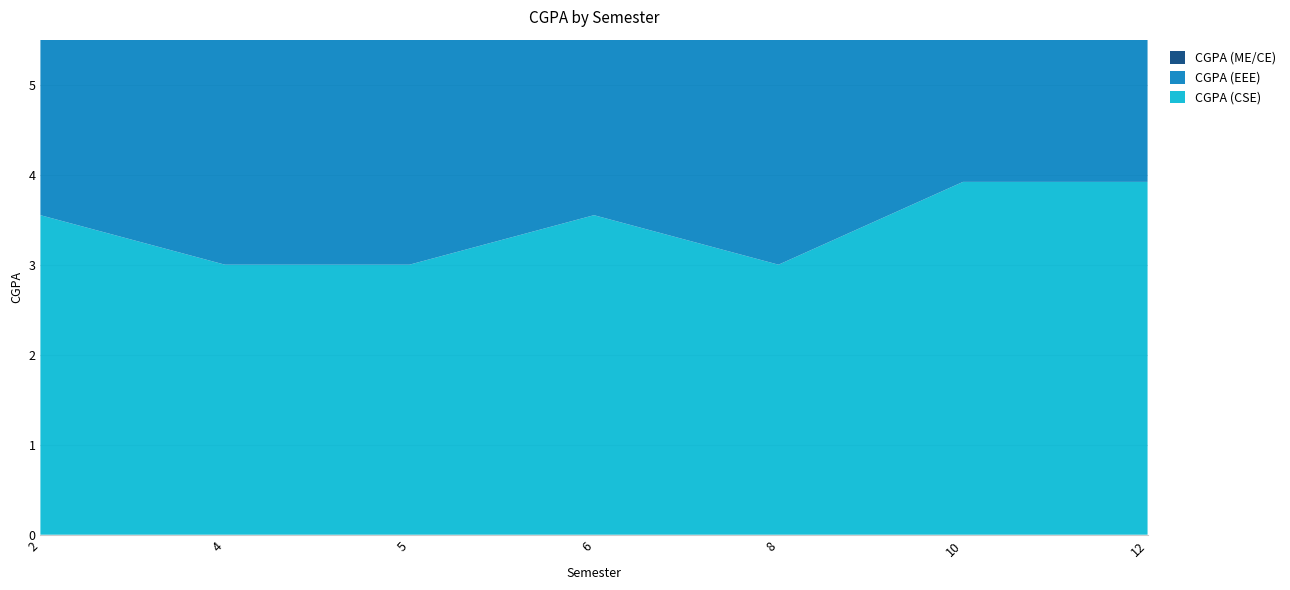

Reading left to right, extract all data points from this chart.

CGPA (CSE): 3.5	3.0	3.0	3.5	3.0	3.9	3.9
CGPA (EEE): 3.4	3.7	3.4	3.4	3.7	3.4	3.4
CGPA (ME/CE): 3.6	3.5	3.6	3.6	3.5	3.6	3.6